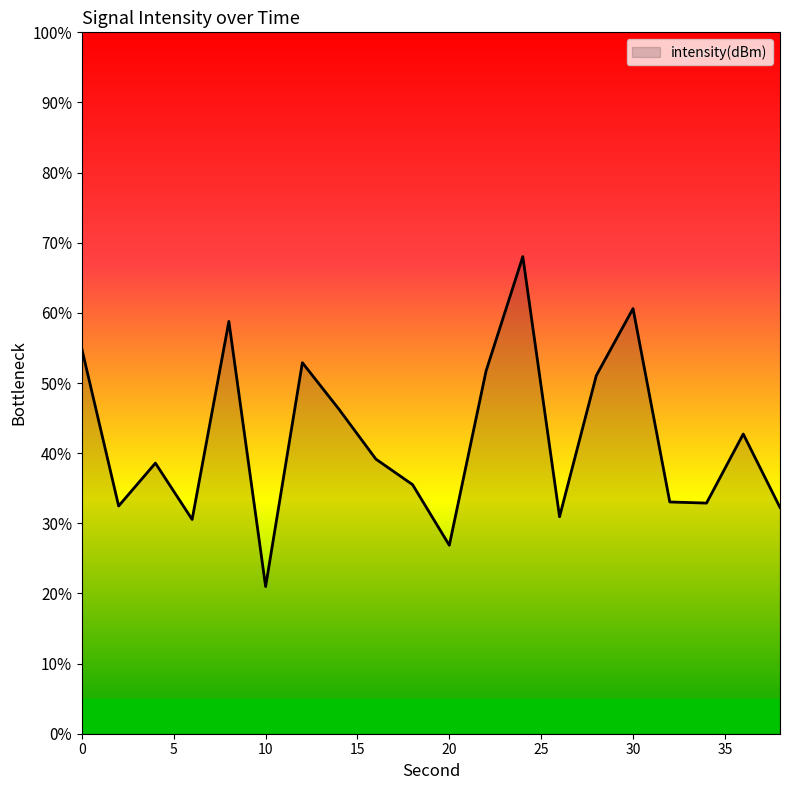

What is the sum of all values?

840.1